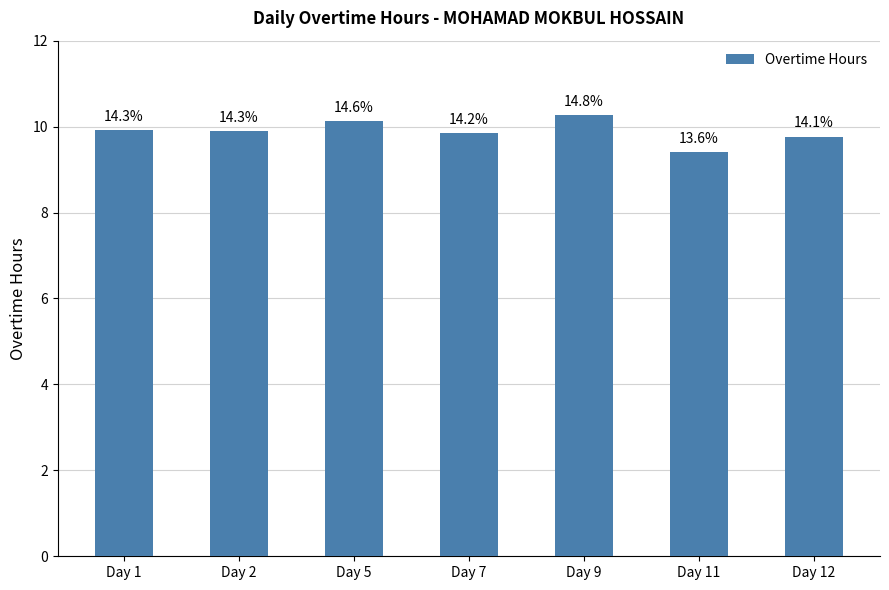

What is the smallest value displayed?

9.4